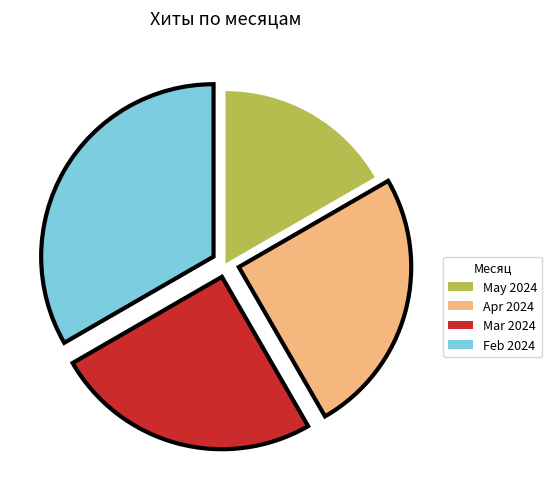

Is there any slice that represents more than half of the pie?

No